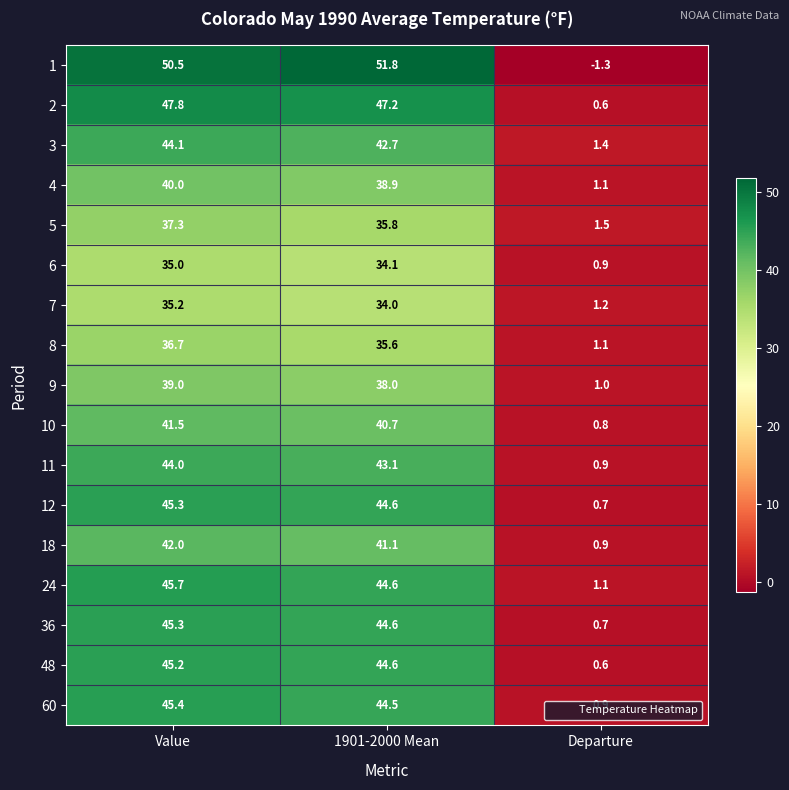

What is the total value across all series at 1901-2000 Mean?

705.9